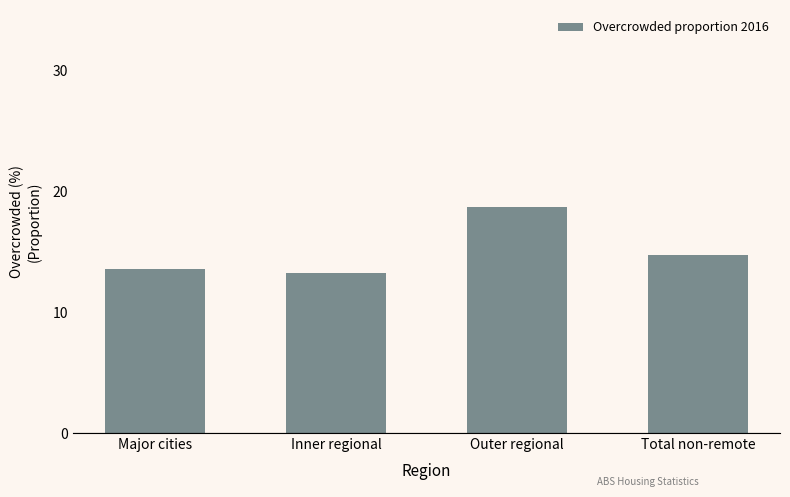

What is the minimum value shown in the chart?

13.2